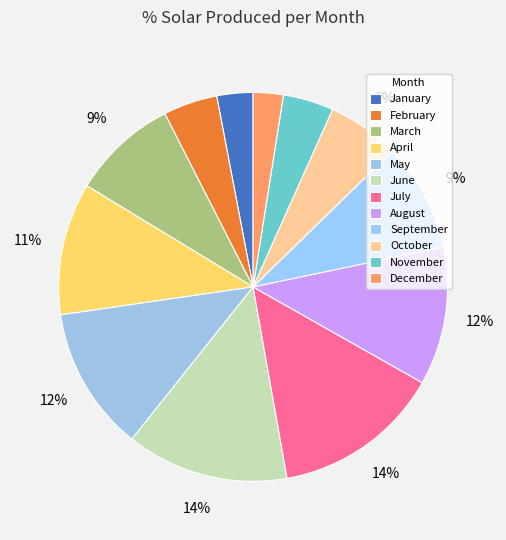

To the nearest percent, what percentage of the pie is November?

4%